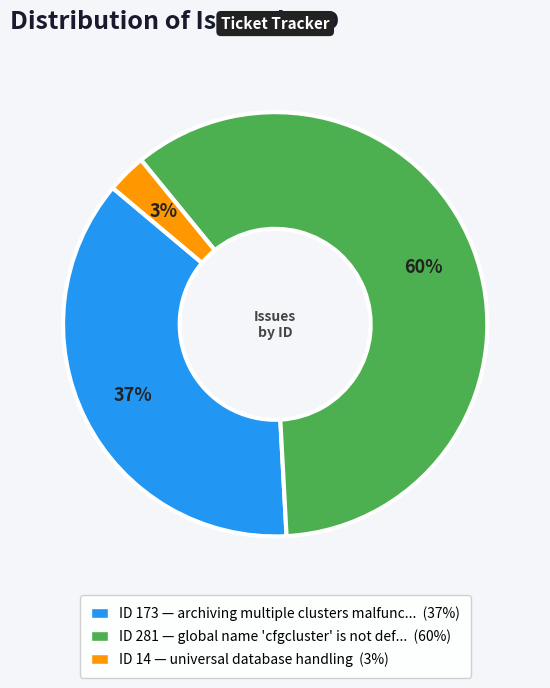

To the nearest percent, what is the average slice percentage?

33%